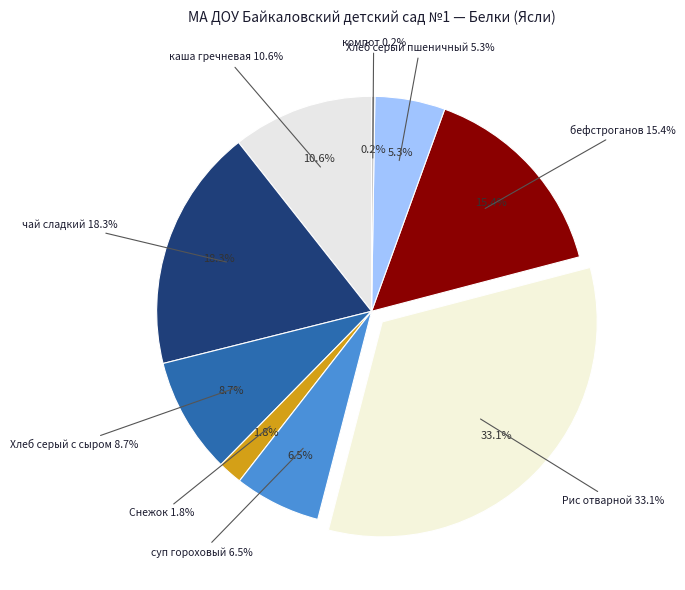

Which category has the smallest portion of the pie?

компот